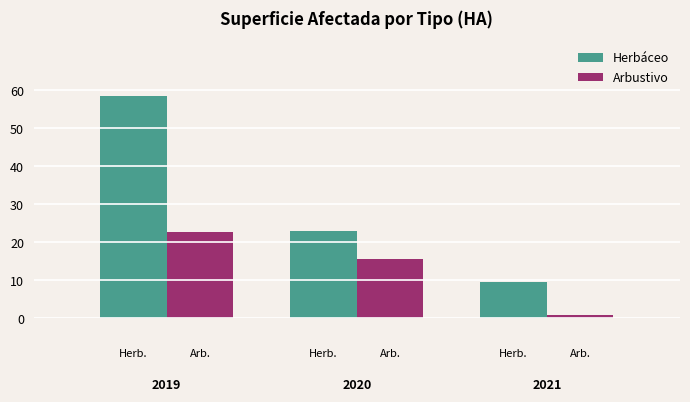

Which series has the largest total across all categories?

Herbáceo